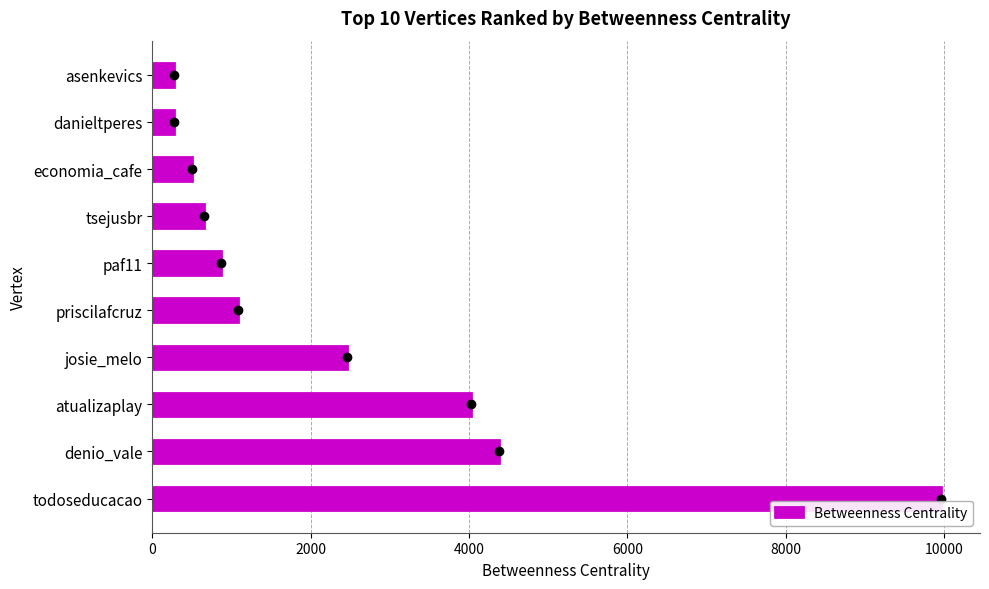

What is the sum of the values at todoseducacao and josie_melo?

12410.5